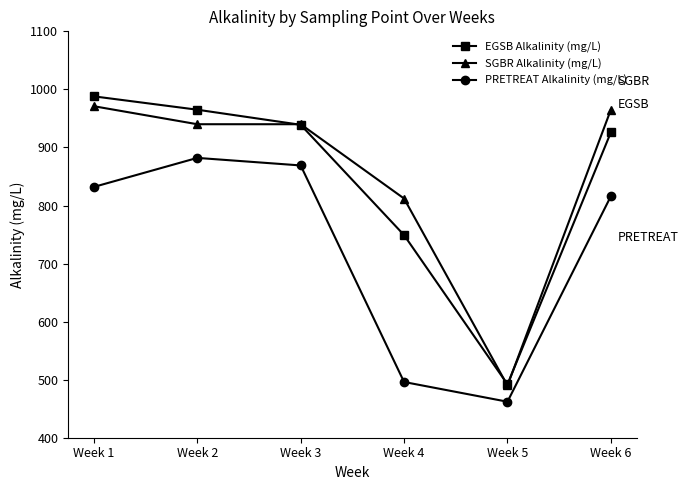

What is the sum of the EGSB Alkalinity (mg/L) values at Week 5 and Week 2?

1457